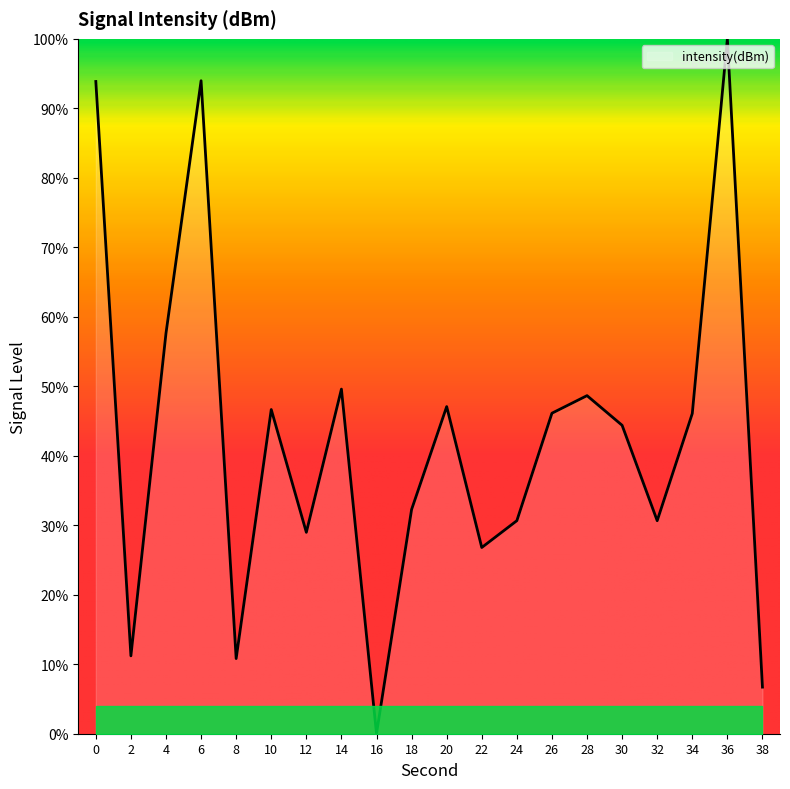

True or false: the data has more than 0 interior local peaks.

True